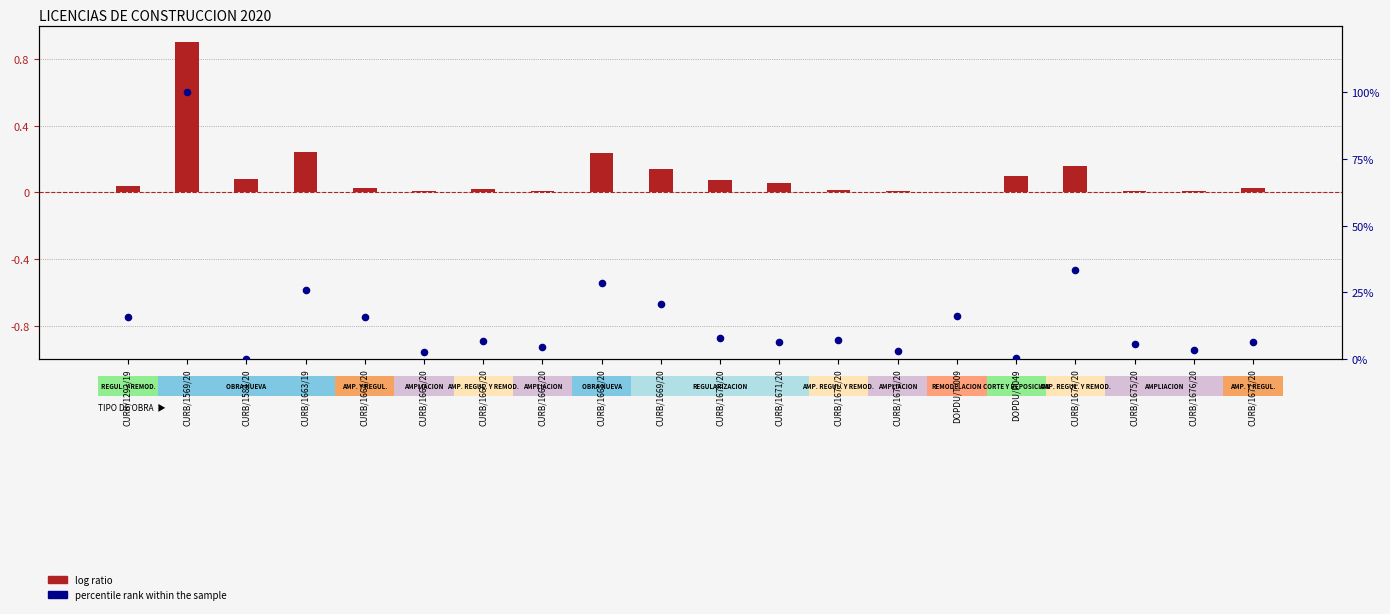

Which series contains the highest Y value?

percentile rank within the sample